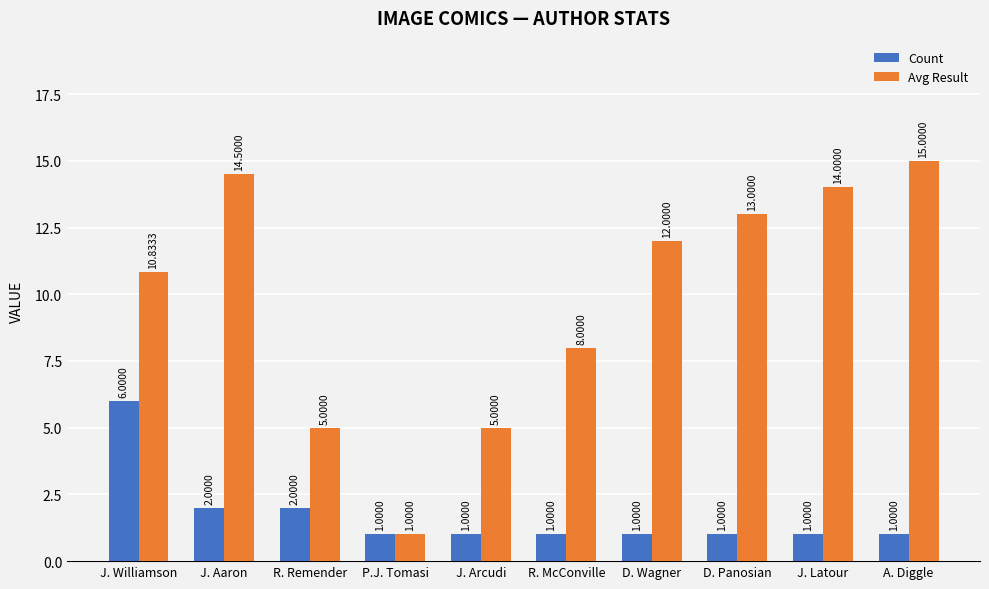

At how many categories does at least one series exceed 9?

6